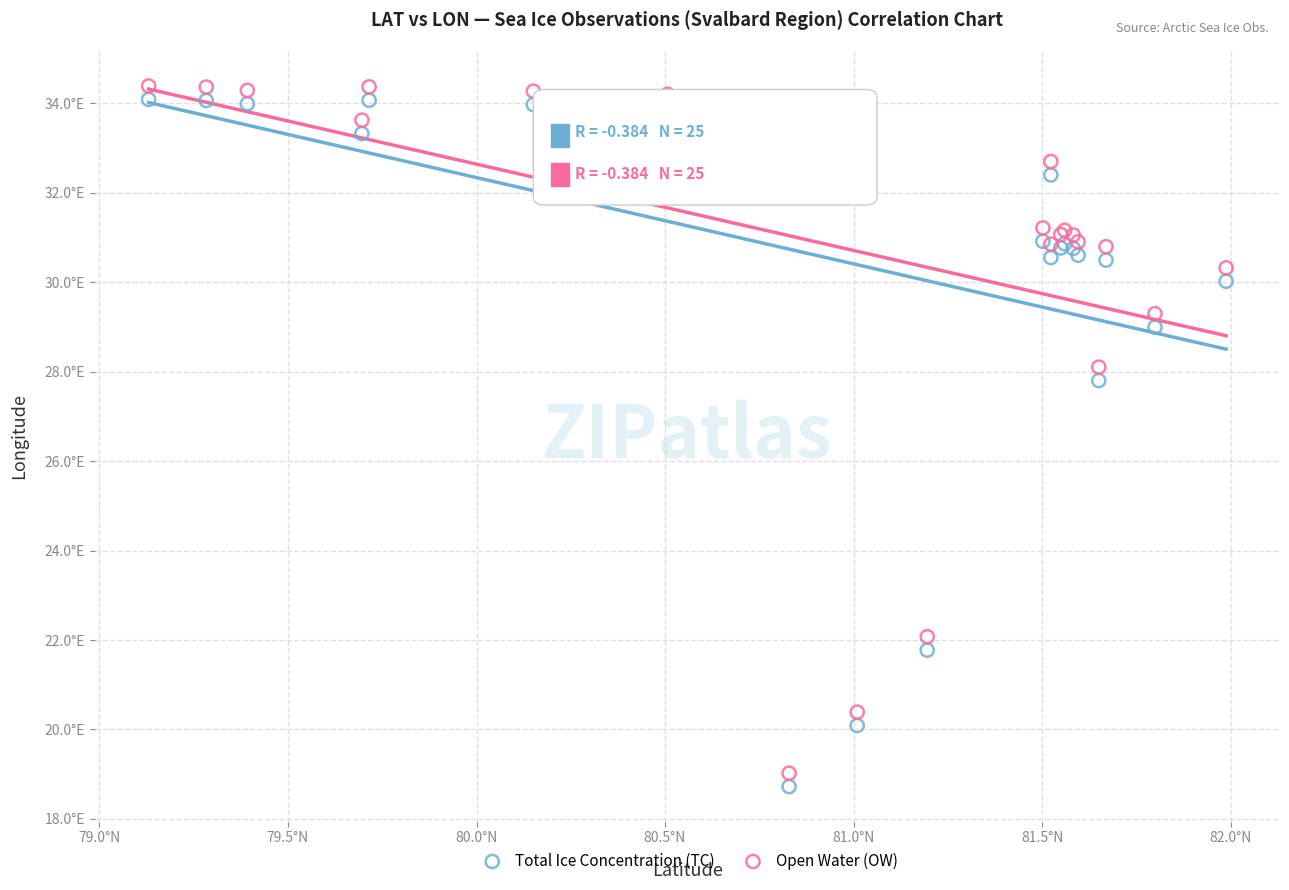

What are all the series names shown in the legend?

Total Ice Concentration (TC), Open Water (OW)